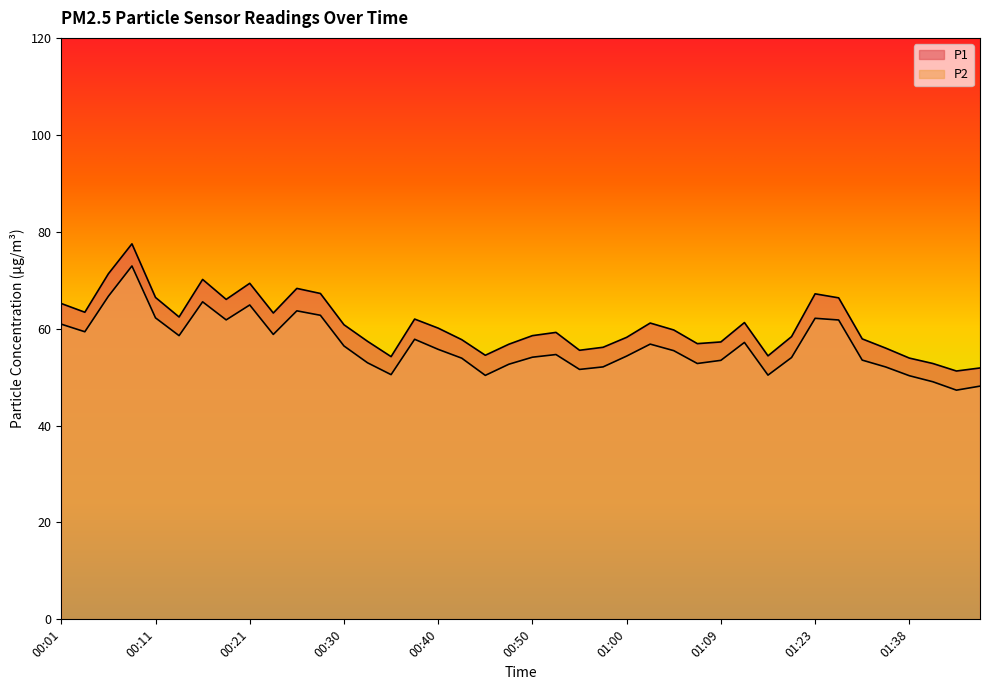

Where is P2 nearest to the value 60?

00:04